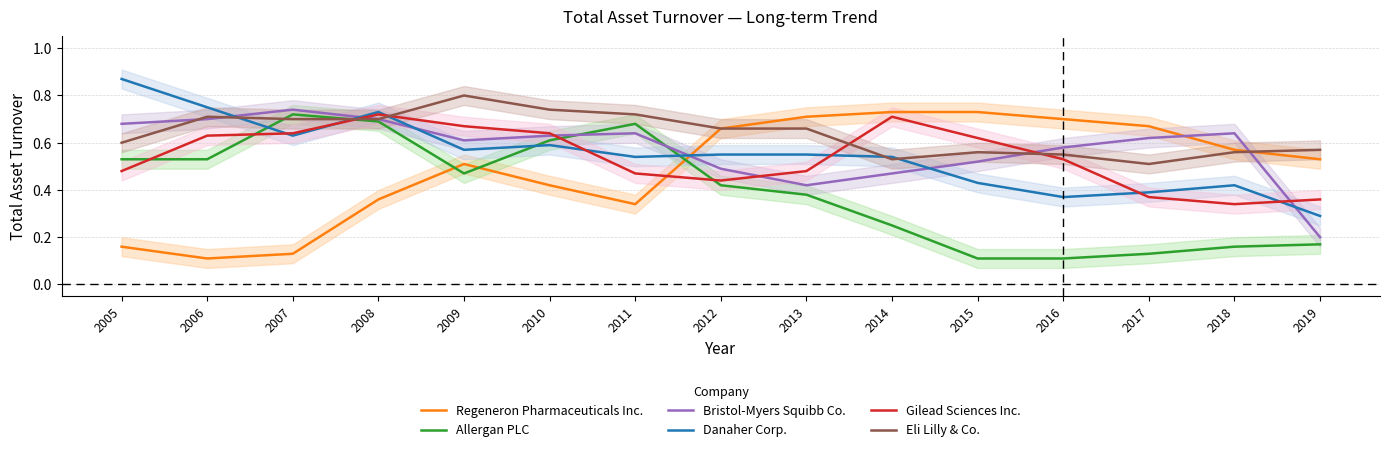

What is the minimum value for Regeneron Pharmaceuticals Inc.?

0.1